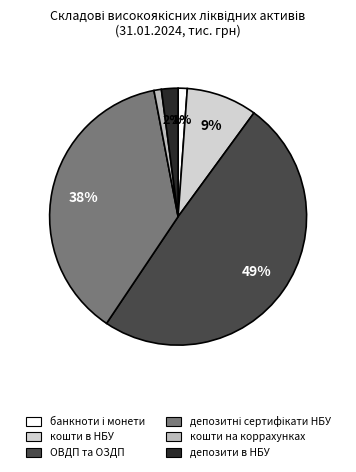

Does кошти на коррахунках represent more than half of the total?

No